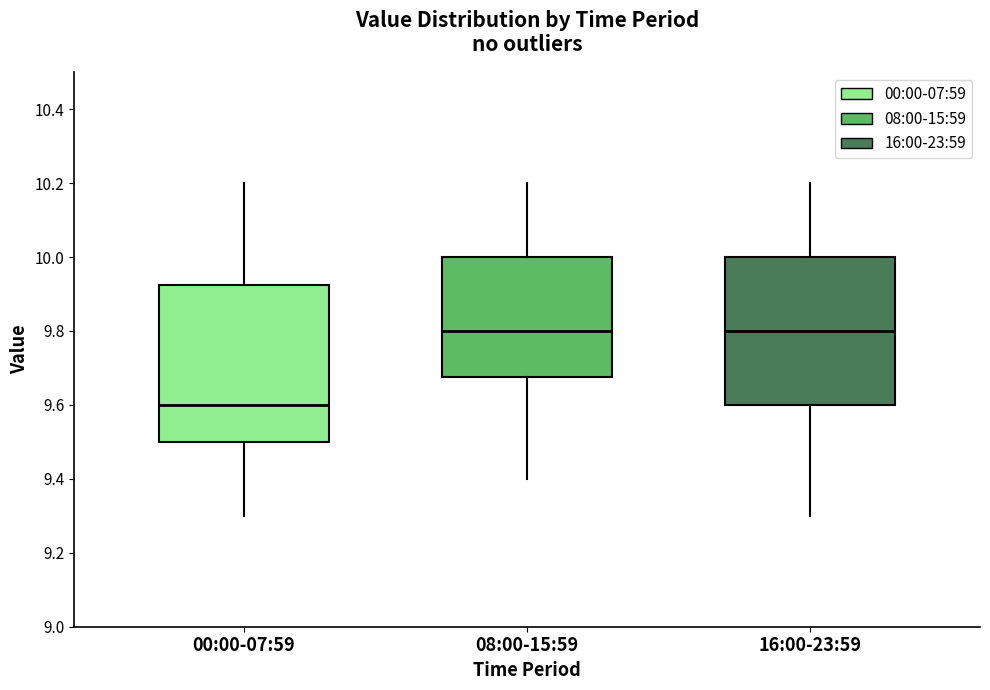

Reading left to right, transcribe this box plot: for each box, give where its median line is, the range the box spans, and where its two whiskers end, as read against the y-axis. The values are not printed on the chart, so give them approximately, as read against the axis.

00:00-07:59: median 9.60, box 9.50 to 9.92, whiskers 9.30 to 10.20
08:00-15:59: median 9.80, box 9.68 to 10.00, whiskers 9.40 to 10.20
16:00-23:59: median 9.80, box 9.60 to 10.00, whiskers 9.30 to 10.20